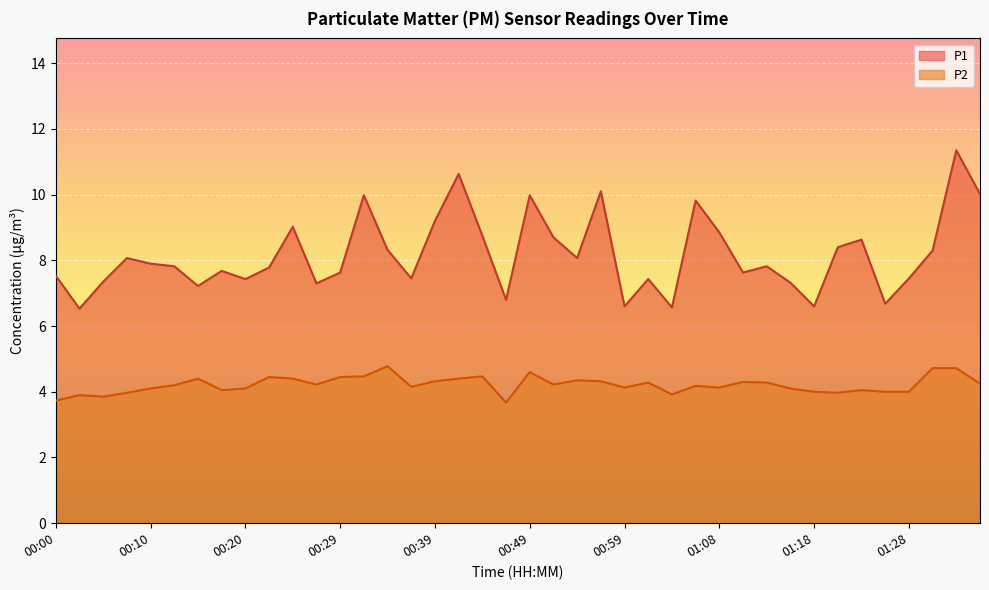

What is the label of the 24th point from the left?

00:56